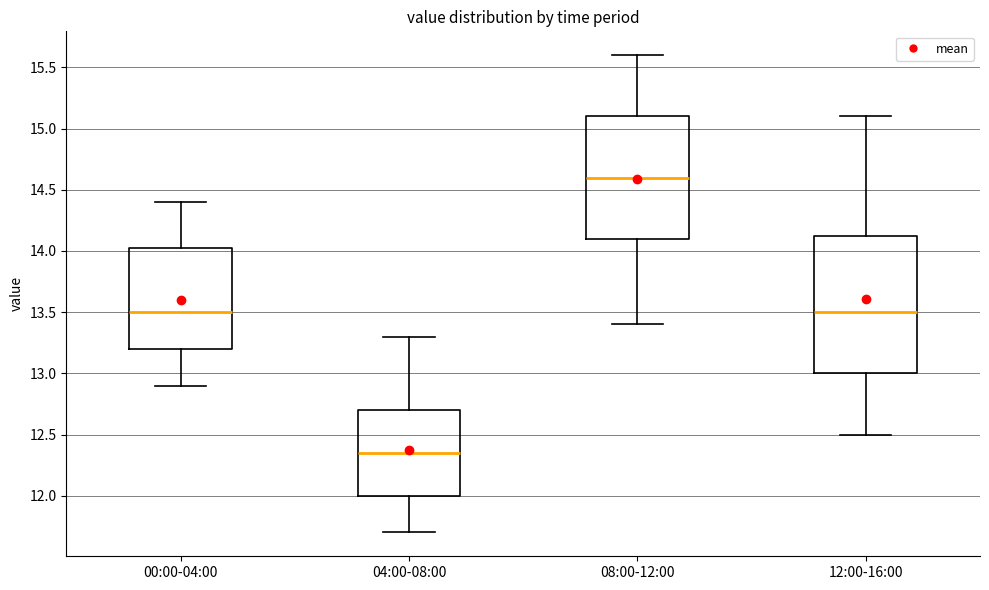

Reading left to right, read every box against the y-axis: the position of its median line, the range the box covers, and the ends of its whiskers. The values are not printed on the chart, so give them approximately, as read against the axis.

00:00-04:00: median 13.50, box 13.20 to 14.05, whiskers 12.90 to 14.40
04:00-08:00: median 12.35, box 12.00 to 12.70, whiskers 11.70 to 13.30
08:00-12:00: median 14.60, box 14.10 to 15.10, whiskers 13.40 to 15.60
12:00-16:00: median 13.50, box 13.00 to 14.15, whiskers 12.50 to 15.10